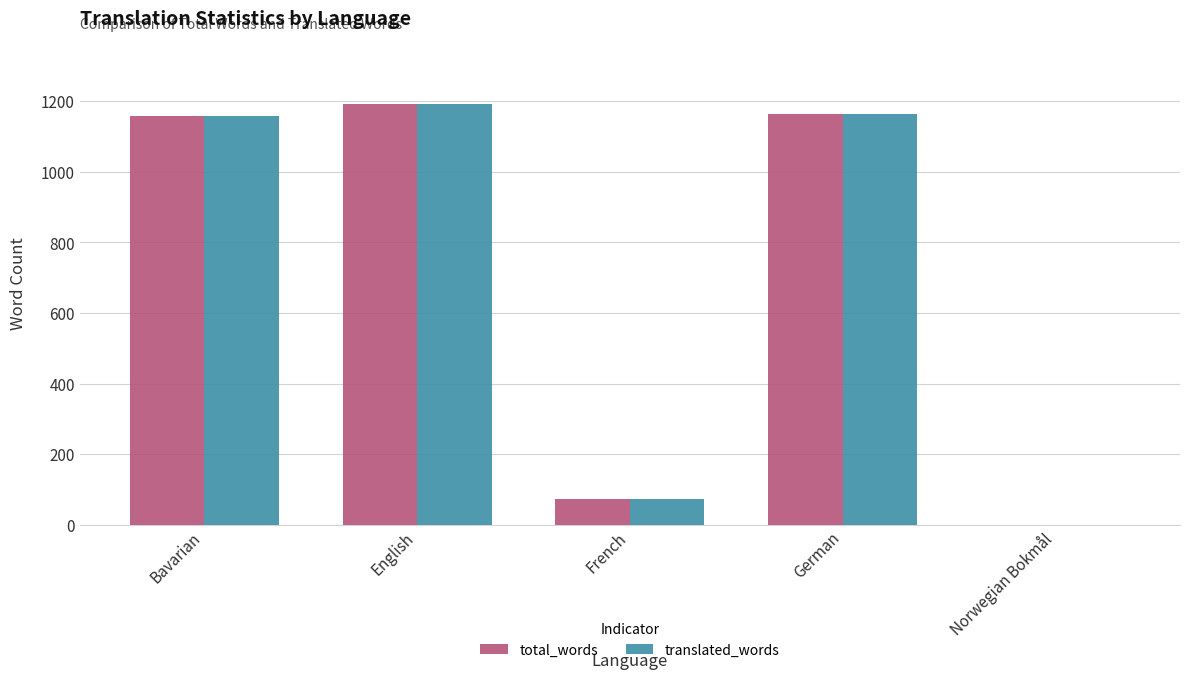

How many data points does each series have?

5